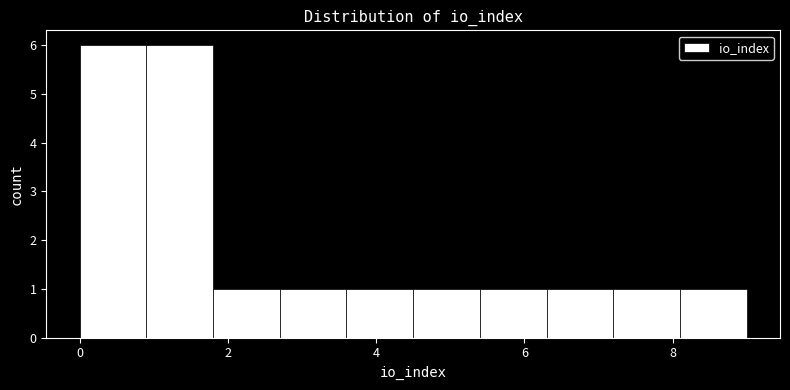

Reading left to right, transcribe this chart: for each bar, give the range it covers on the x-axis and its height. Neither the bar edges nor the heights are printed on the chart, so give them approximately, as read against the axes.

0.0 to 0.9: 6
0.9 to 1.8: 6
1.8 to 2.7: 1
2.7 to 3.6: 1
3.6 to 4.5: 1
4.5 to 5.4: 1
5.4 to 6.3: 1
6.3 to 7.2: 1
7.2 to 8.1: 1
8.1 to 9.0: 1